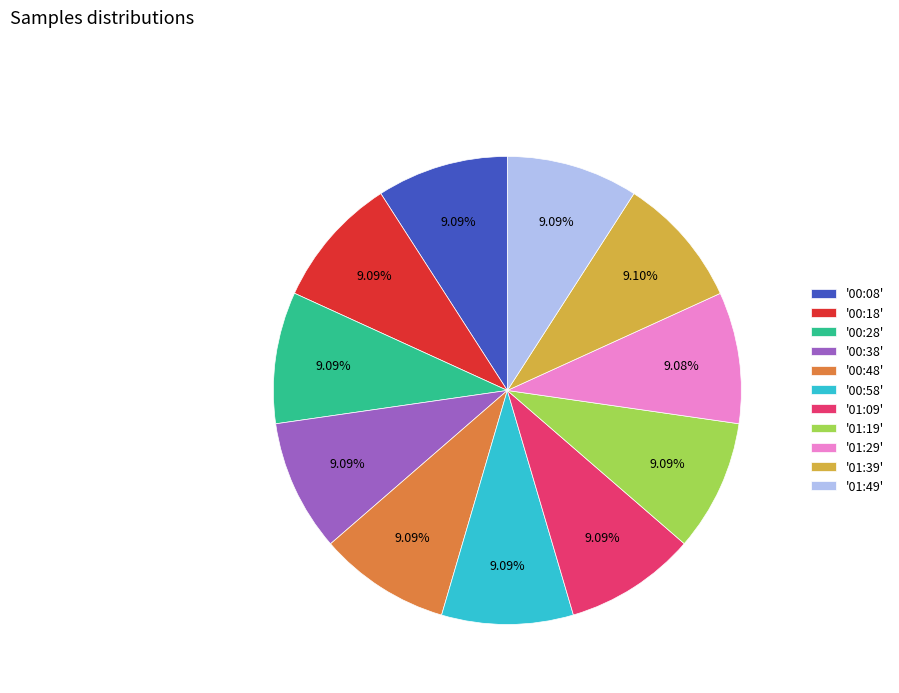

What is the ratio of the value at '00:18' to the value at '01:19'?

1.0